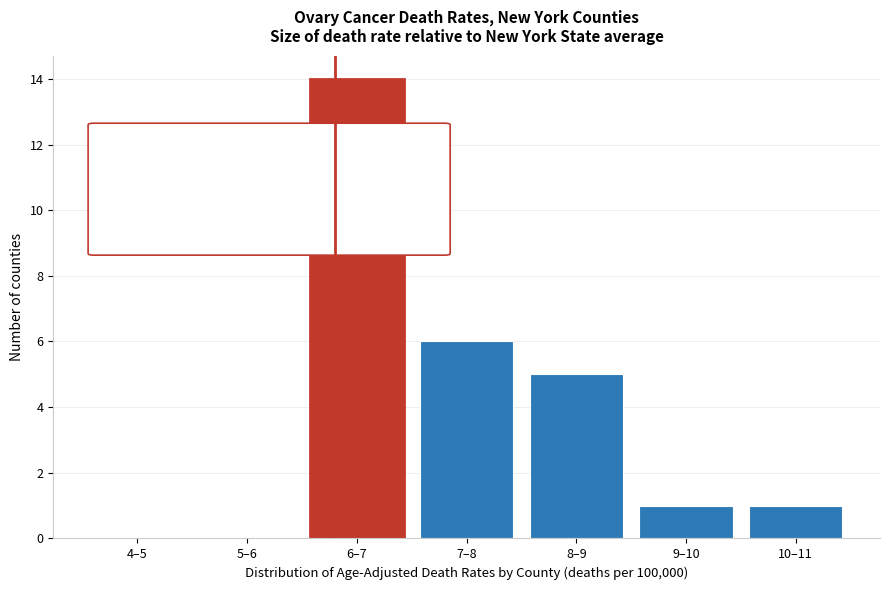

Reading left to right, what are all the values shown in this chart?

4–5=0	5–6=0	6–7=14	7–8=6	8–9=5	9–10=1	10–11=1